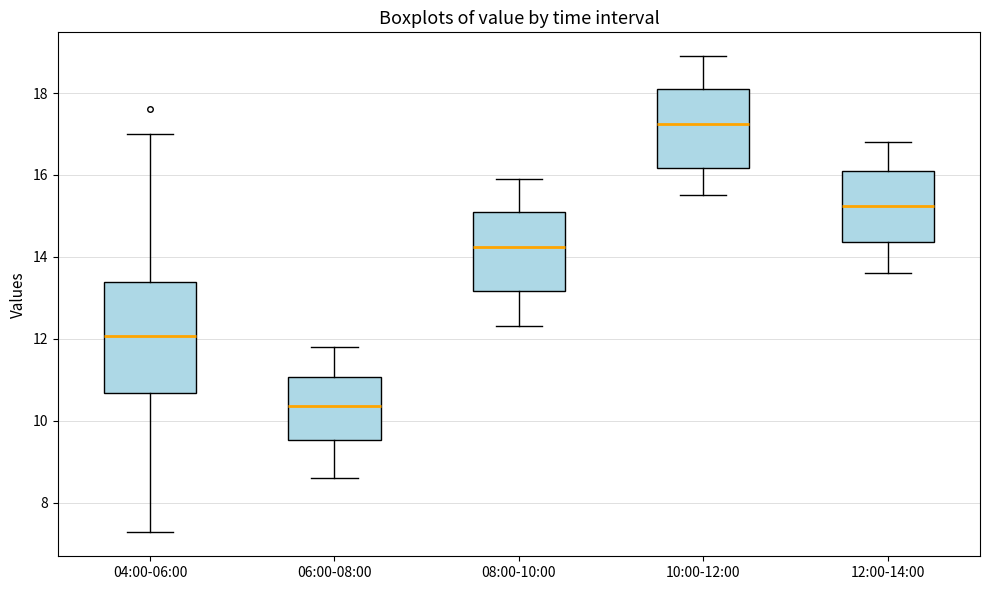

Reading left to right, read every box against the y-axis: the position of its median line, the range the box covers, and the ends of its whiskers. The values are not printed on the chart, so give them approximately, as read against the axis.

04:00-06:00: median 12.0, box 10.6 to 13.4, whiskers 7.2 to 17.0
06:00-08:00: median 10.4, box 9.6 to 11.0, whiskers 8.6 to 11.8
08:00-10:00: median 14.2, box 13.2 to 15.2, whiskers 12.4 to 16.0
10:00-12:00: median 17.2, box 16.2 to 18.2, whiskers 15.6 to 19.0
12:00-14:00: median 15.2, box 14.4 to 16.2, whiskers 13.6 to 16.8